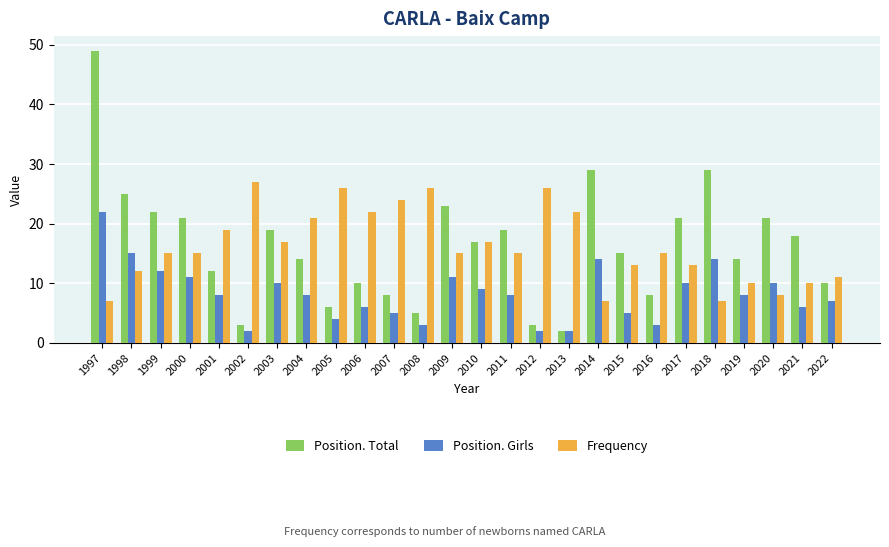

At which category is the sum across all series the highest?

1997